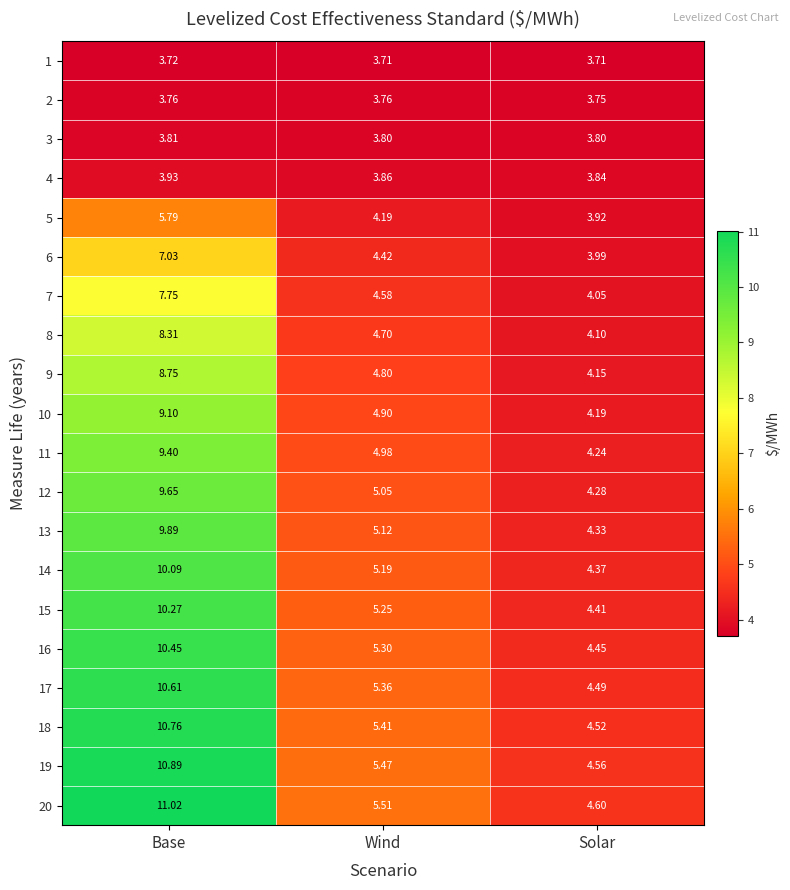

At which label does 20 reach its peak?

Base